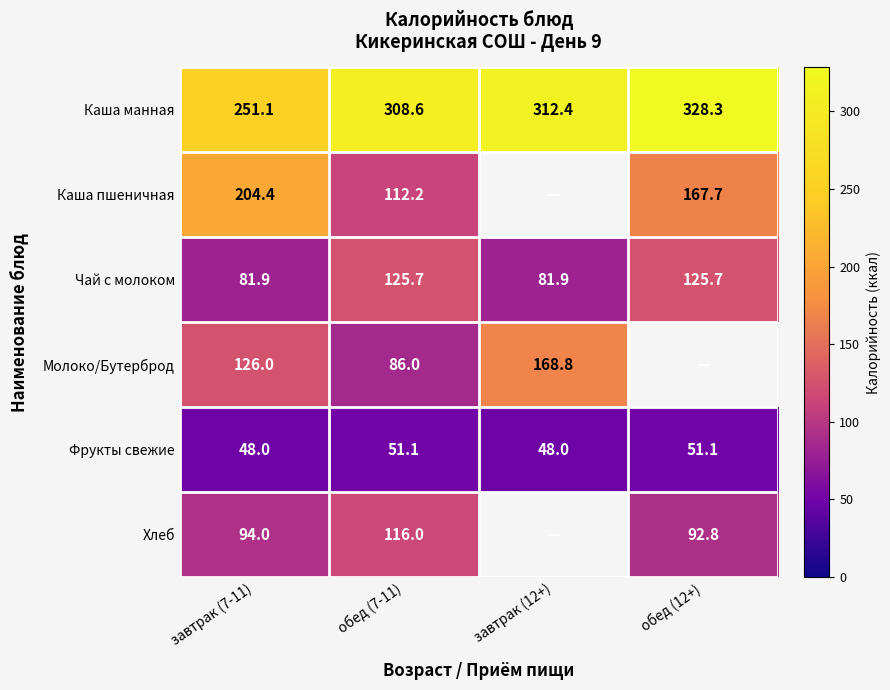

What is the difference between the highest and lowest values at обед (12+)?

277.2